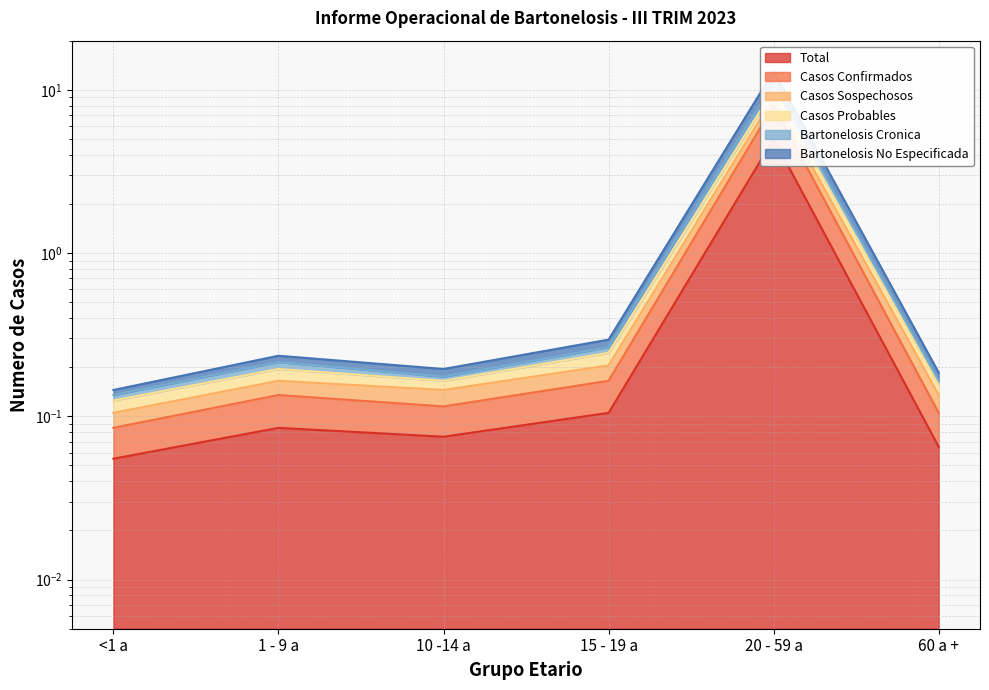

True or false: Casos Sospechosos has a value of 0.1 at 1 - 9 a.

False